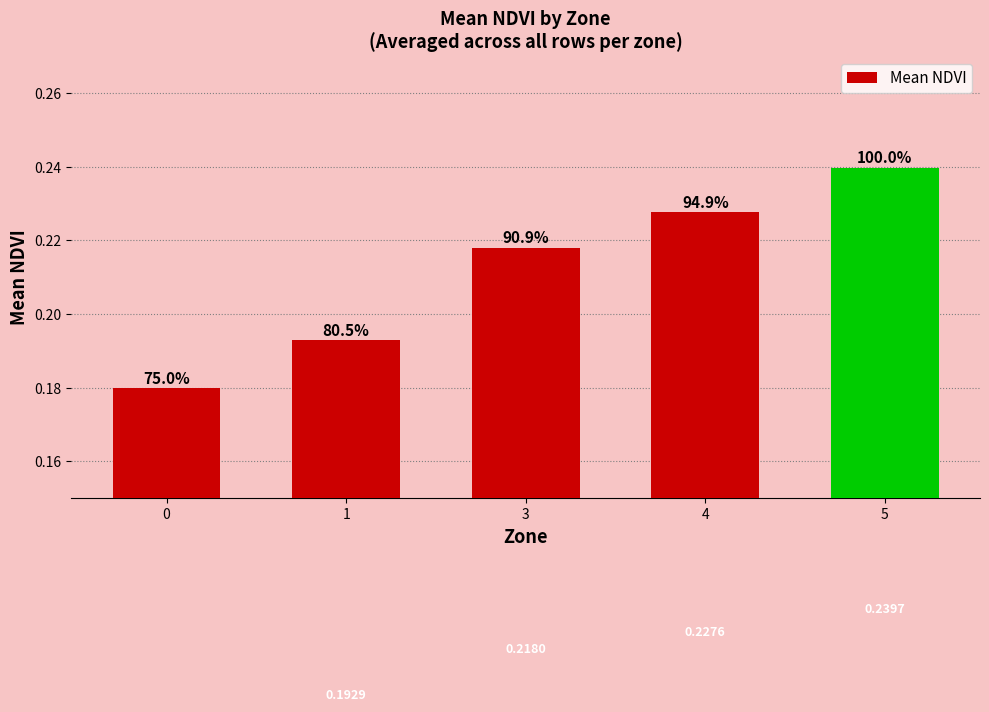

Which category has the highest value across all series?

5